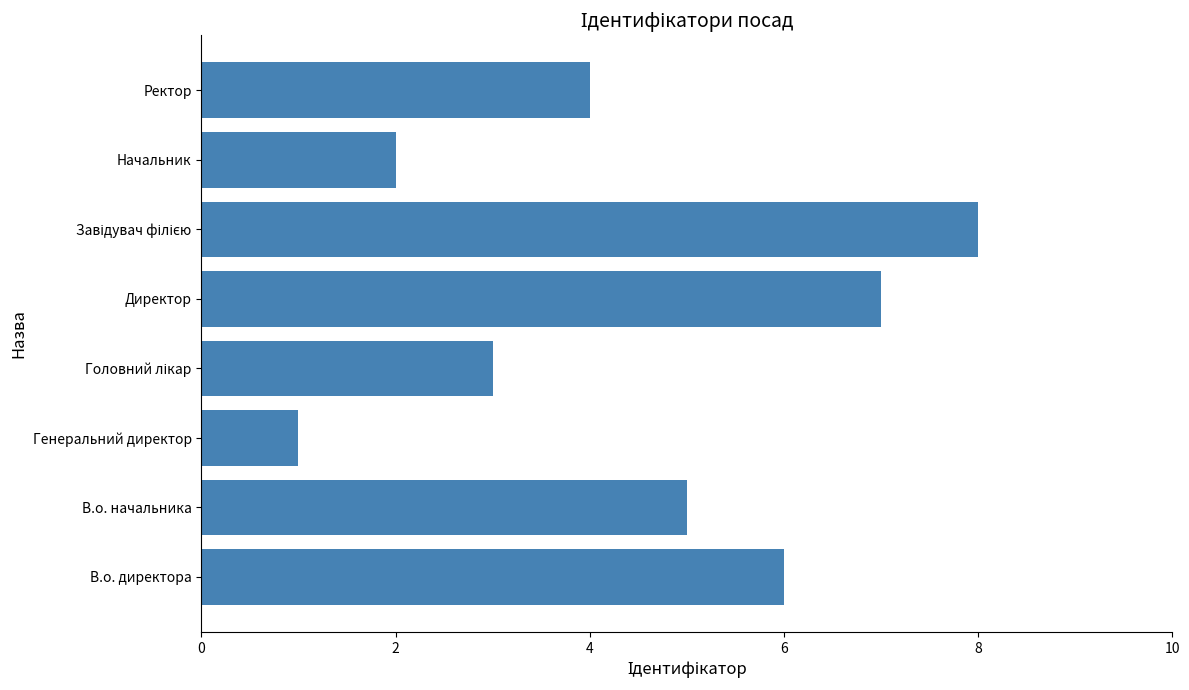

True or false: the data shows 6 at В.о. директора.

True